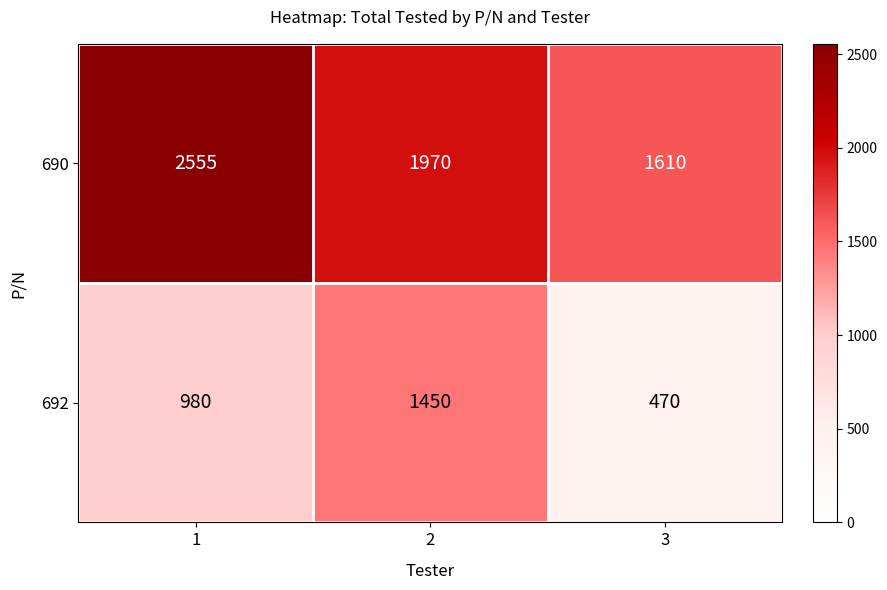

What is the smallest value displayed?

470